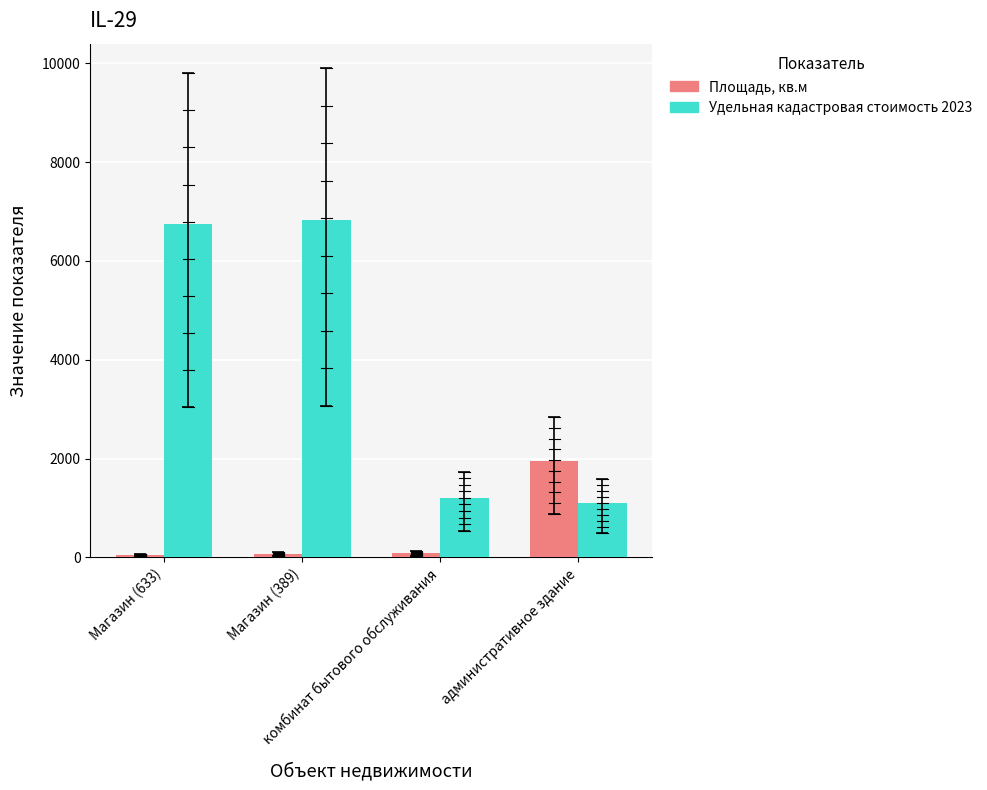

The Удельная кадастровая стоимость 2023 series shows 387.2 at административное здание. True or false?

False